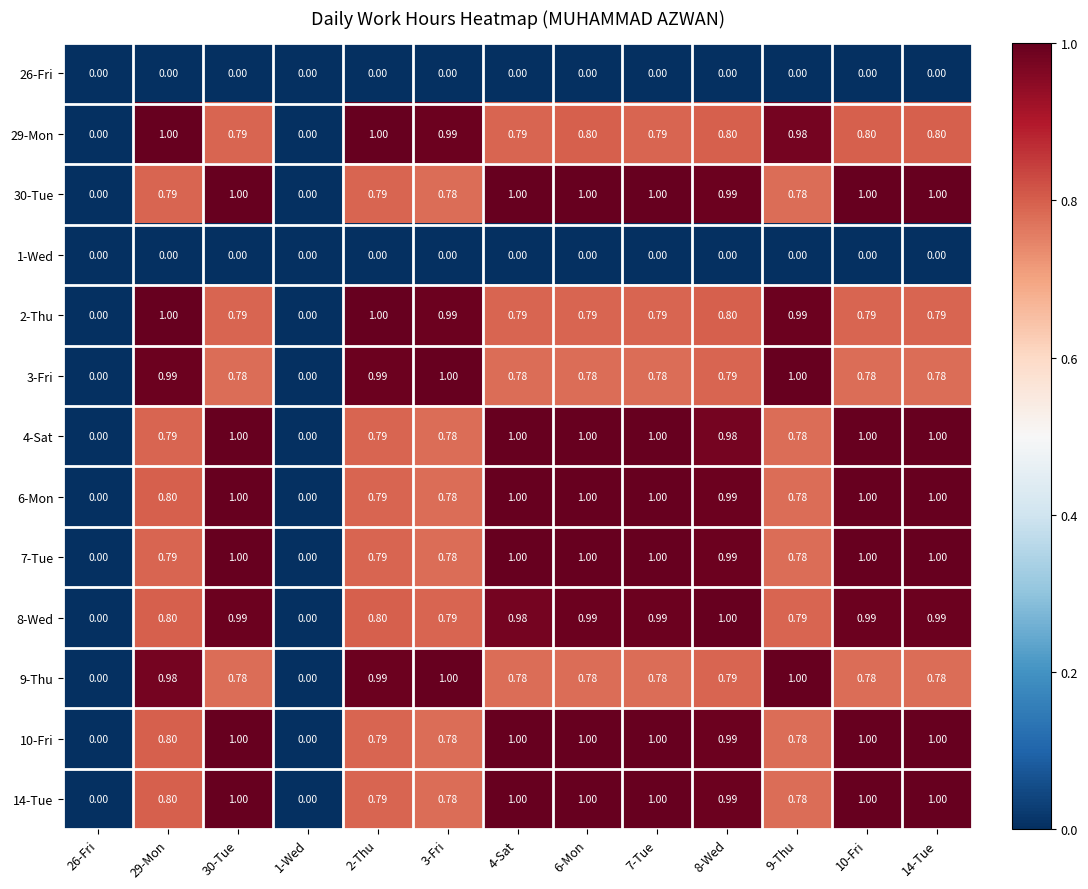

Which has a higher value, 8-Wed or 7-Tue?

8-Wed